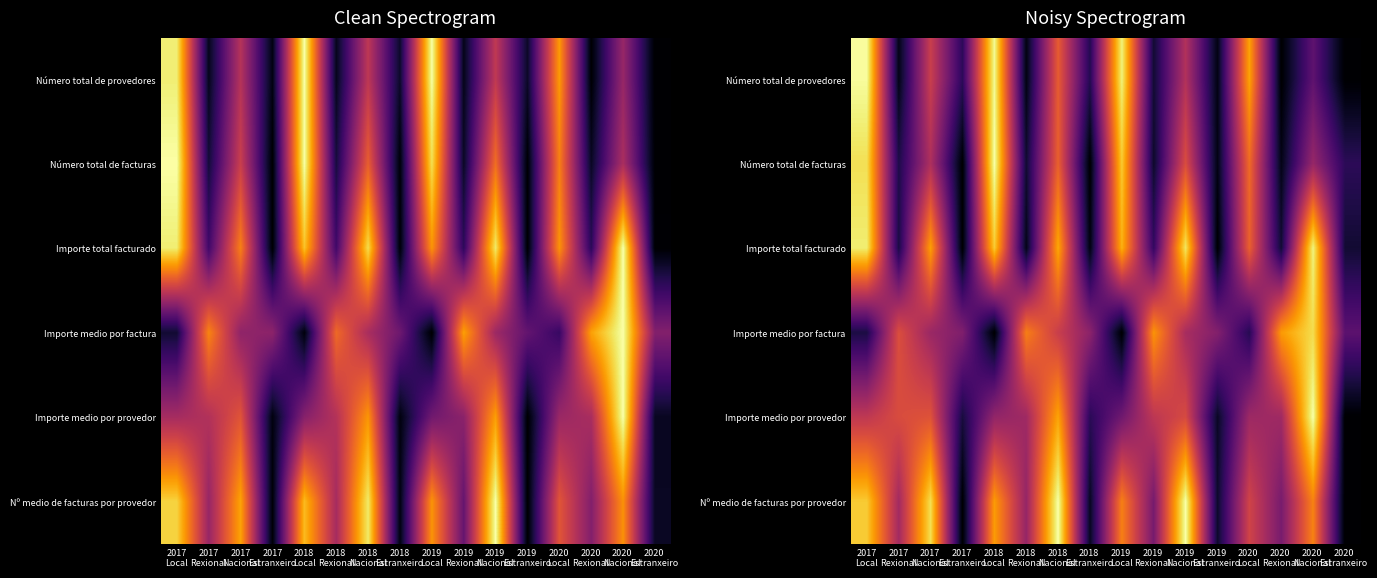

Rank the categories by Nº medio de facturas por provedor value from highest to lowest.

2018 Nacional, 2019 Nacional, 2017 Nacional, 2017 Local, 2018 Local, 2020 Nacional, 2019 Local, 2020 Local, 2017 Rexional, 2018 Rexional, 2020 Rexional, 2019 Rexional, 2019 Estranxeiro, 2018 Estranxeiro, 2017 Estranxeiro, 2020 Estranxeiro